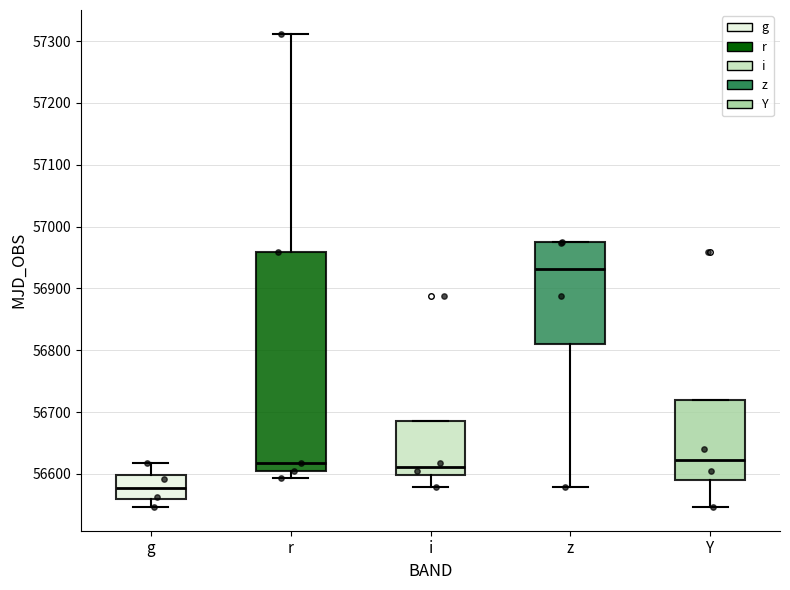

Which box is the tallest, from its lower edge to its upper edge?

r